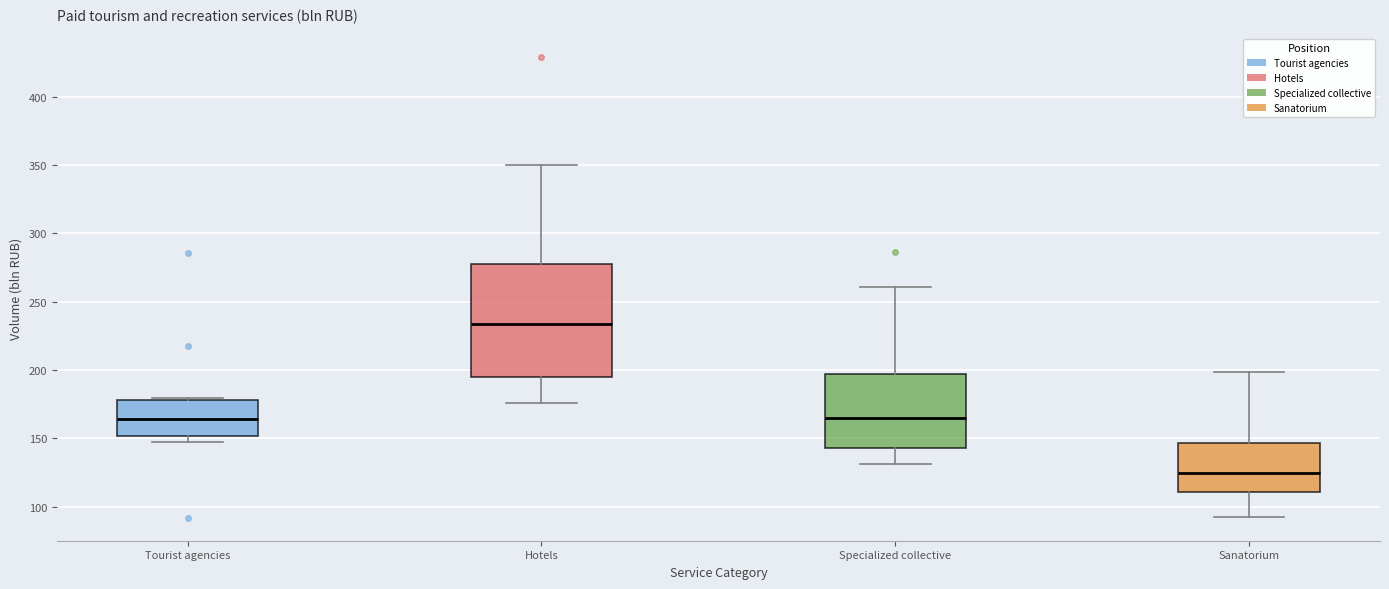

Where does the upper whisker of the box for Hotels end on the y-axis? The values are not printed on the chart, so give them approximately, as read against the axis.

350